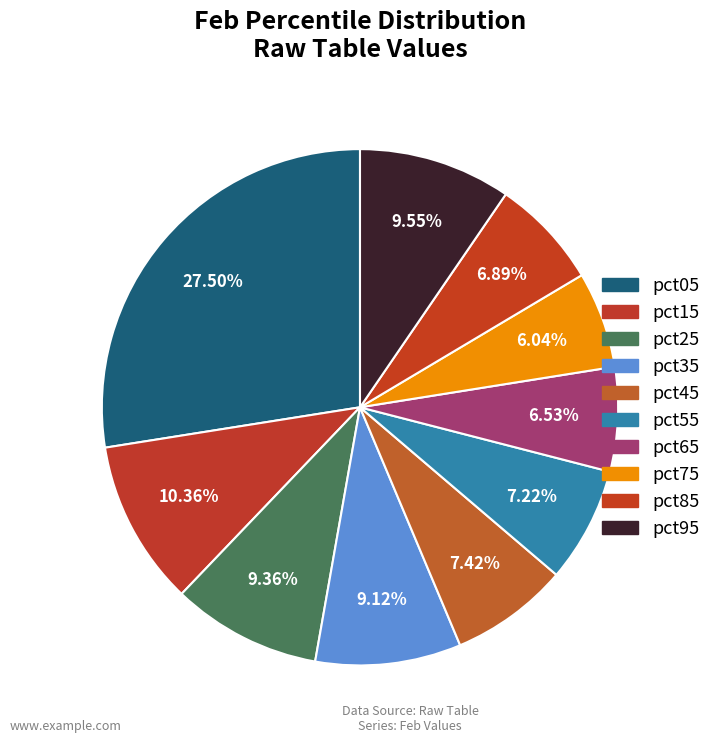

What percentage is the pct15 slice, to the nearest percent?

10%